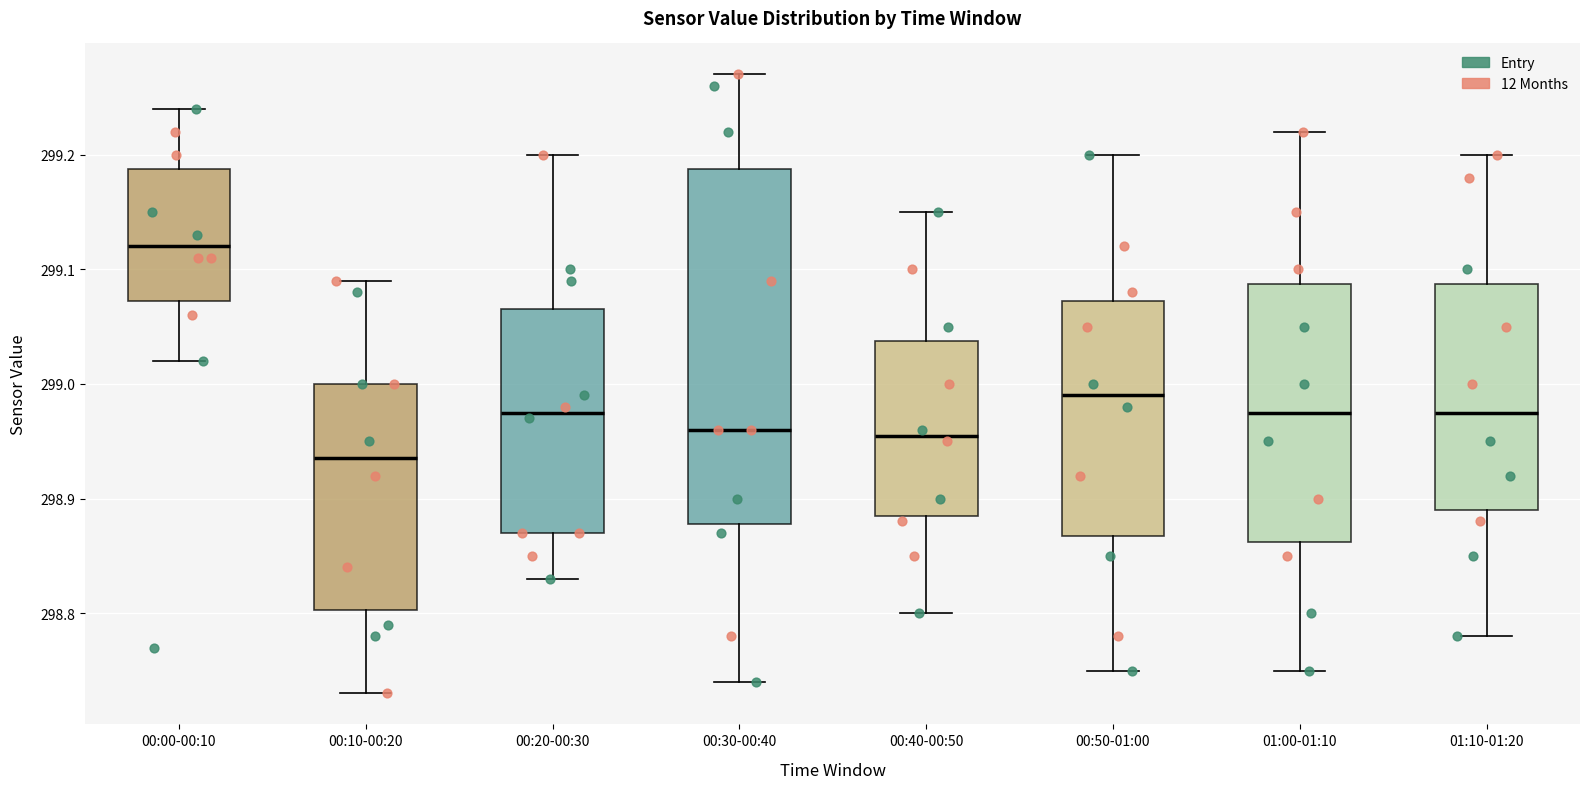

Which box's median line is the highest?

00:00-00:10